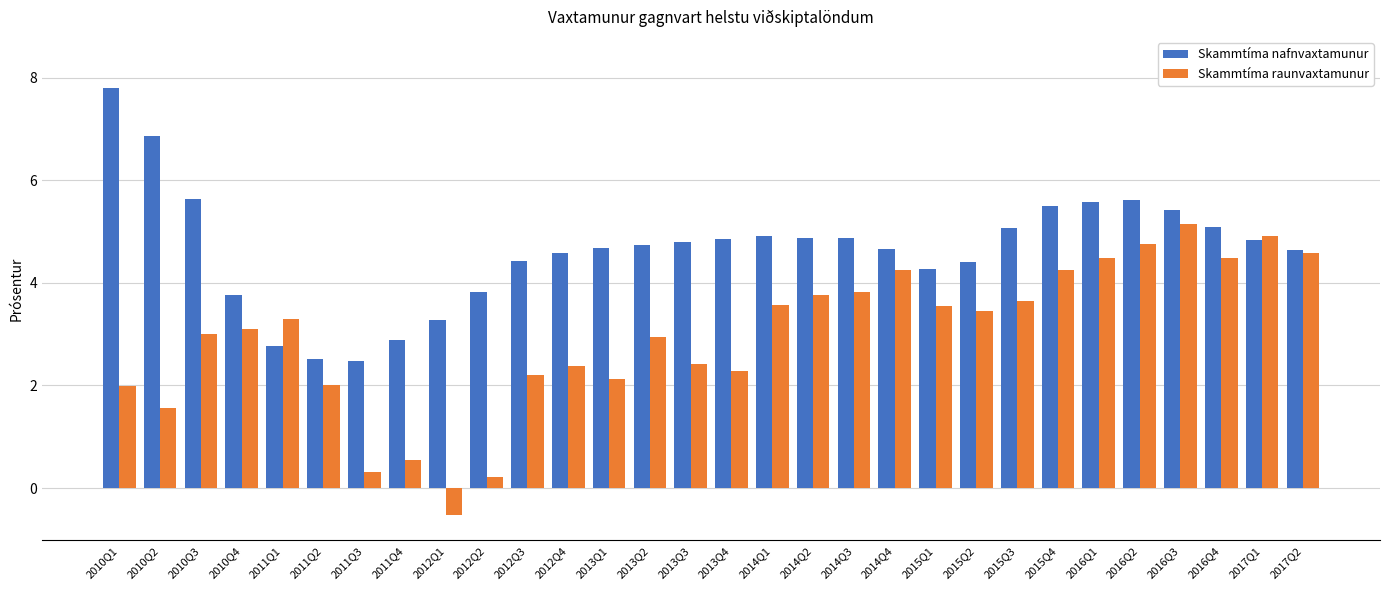

What is the average value of the Skammtíma nafnvaxtamunur series?

4.7